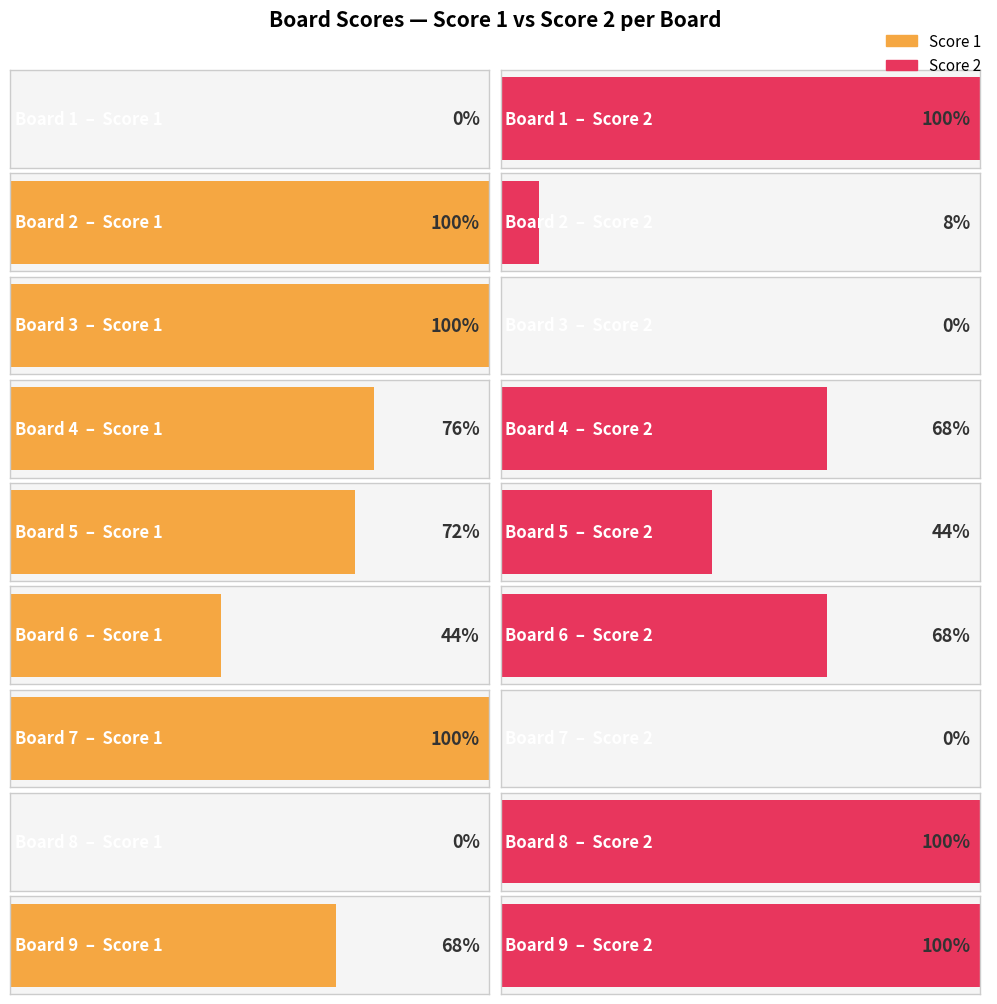

Which category has the lowest value in the Score 2 series?

Board 3